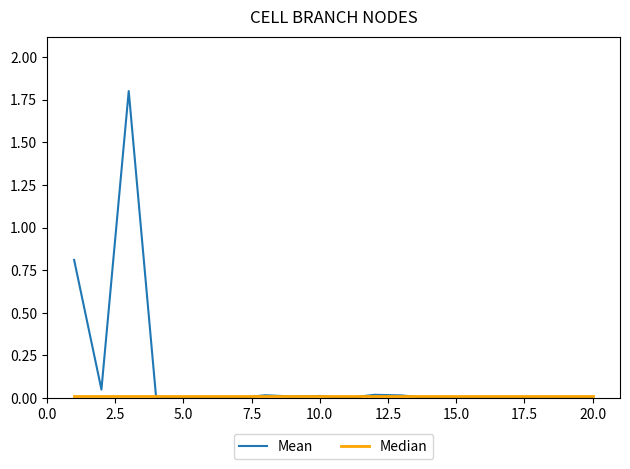

Which series has the largest total across all categories?

Mean